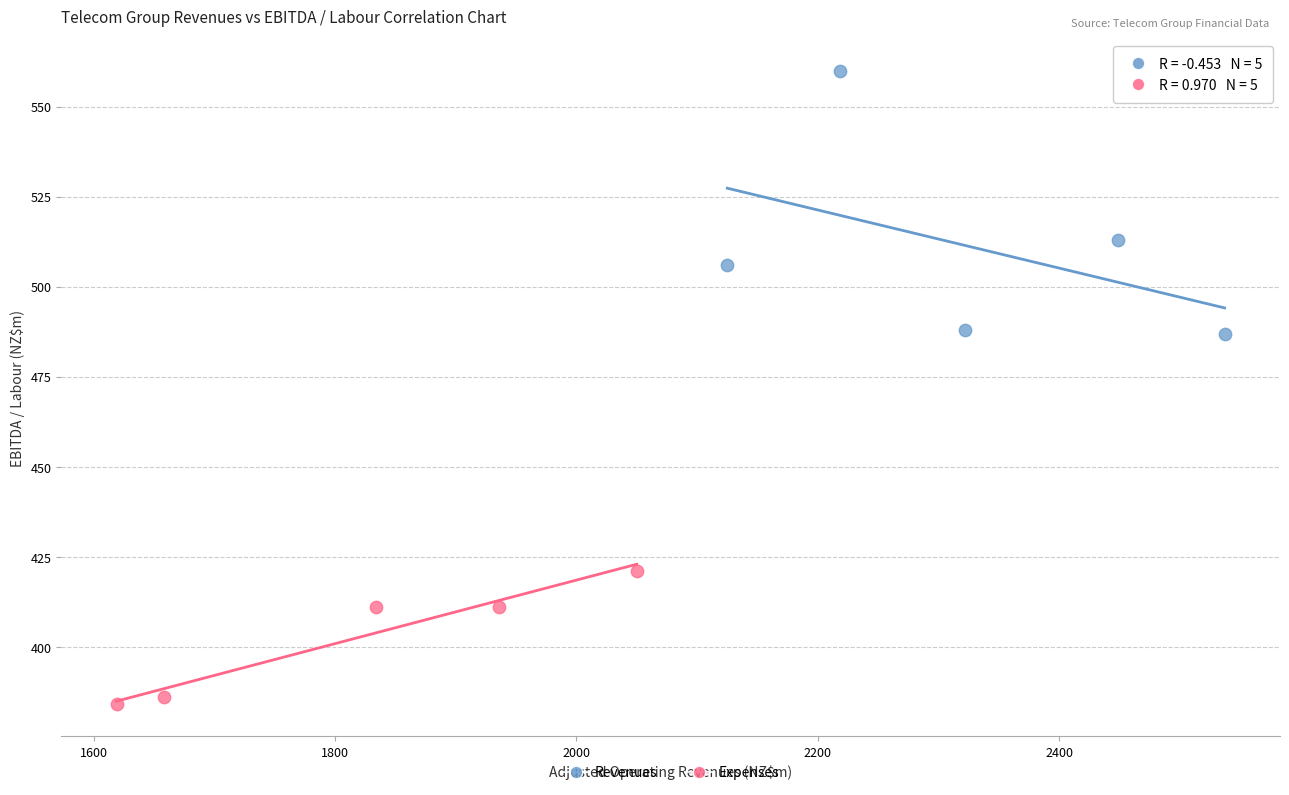

Which series reaches the minimum Y coordinate?

Expenses